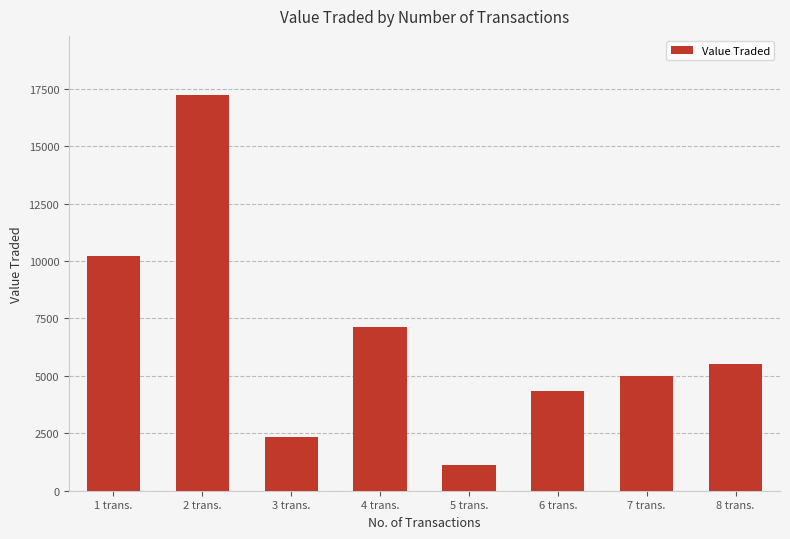

Reading left to right, list all the values displayed in this chart.

10234	17213	2327	7129	1113	4343	4985	5505